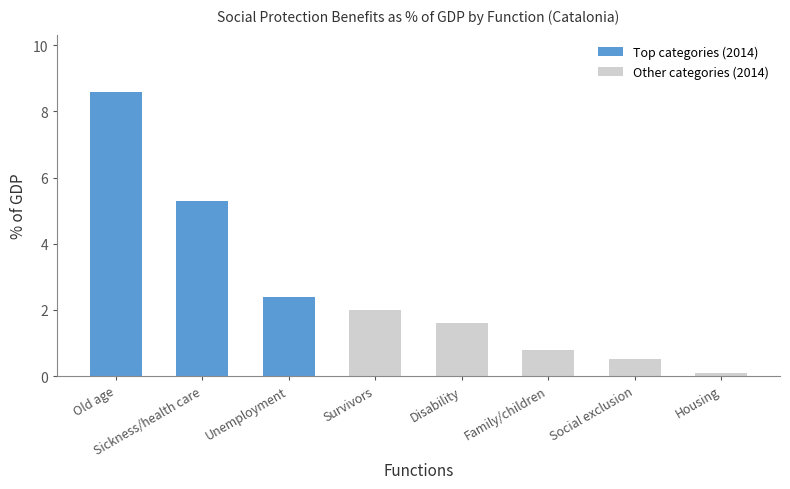

How many data points are less than 2?

4